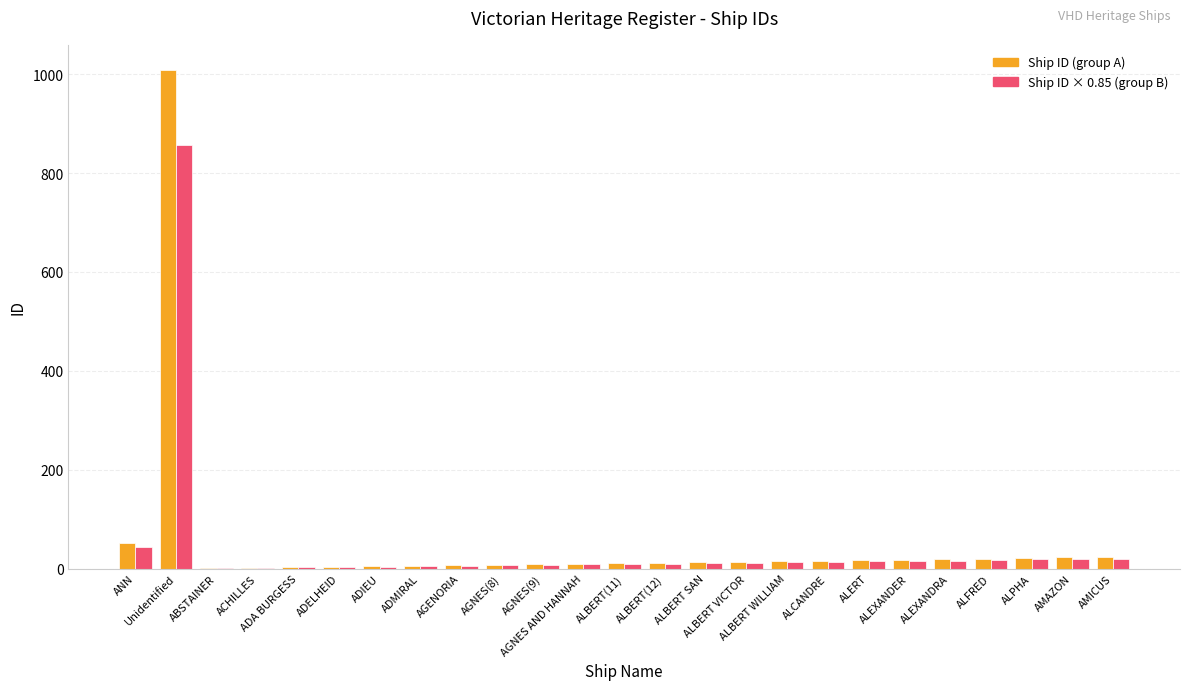

What is the maximum value shown in the chart?

1009.0